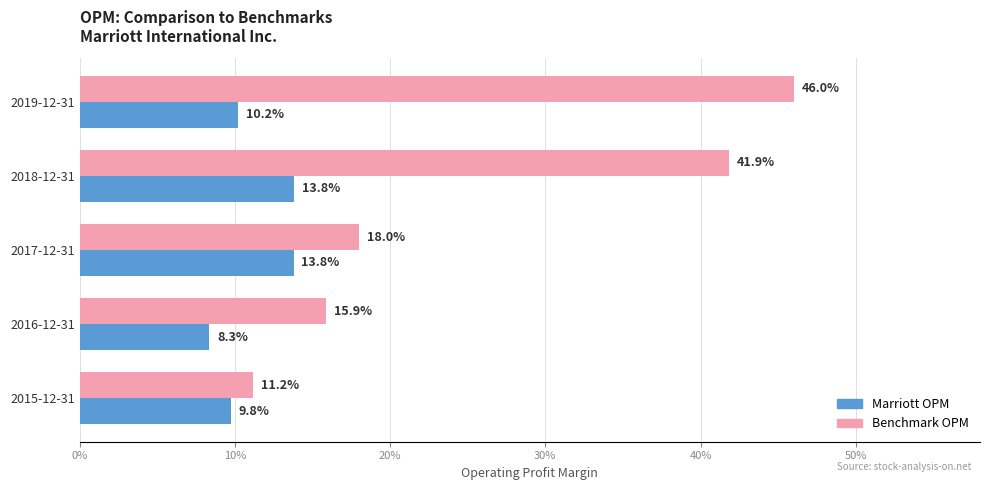

What are all the series names shown in the legend?

Marriott OPM, Benchmark OPM